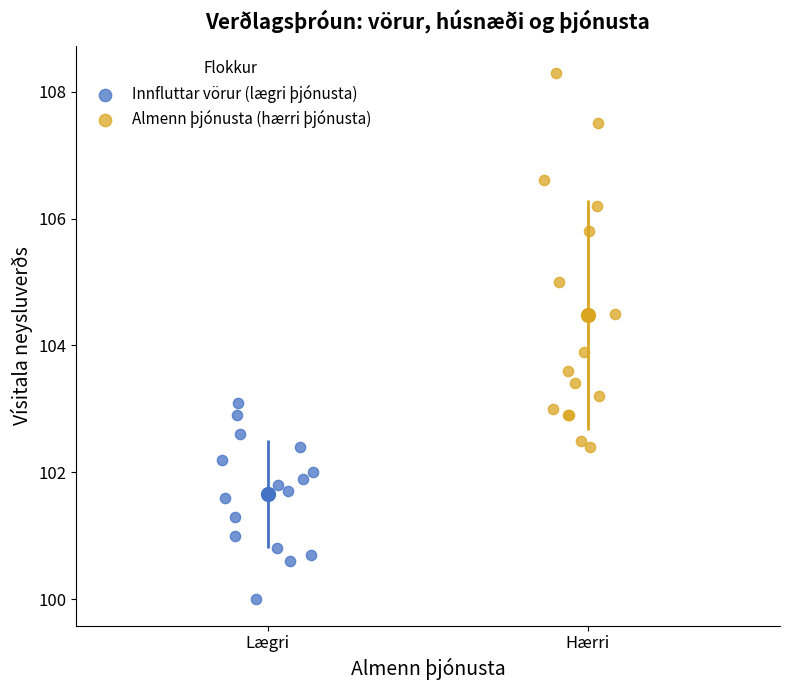

Which series contains the highest Y value?

Almenn þjónusta (hærri þjónusta)